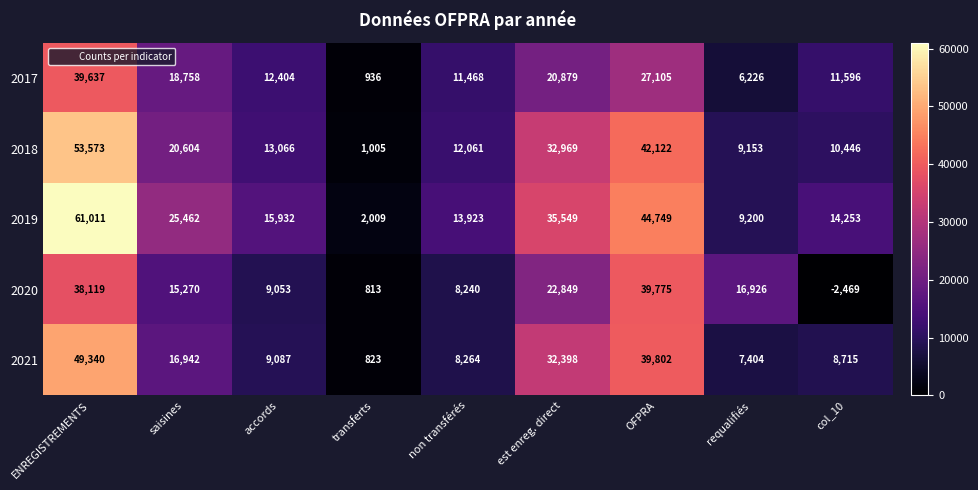

What is the difference between the highest and lowest values at col_10?

16722